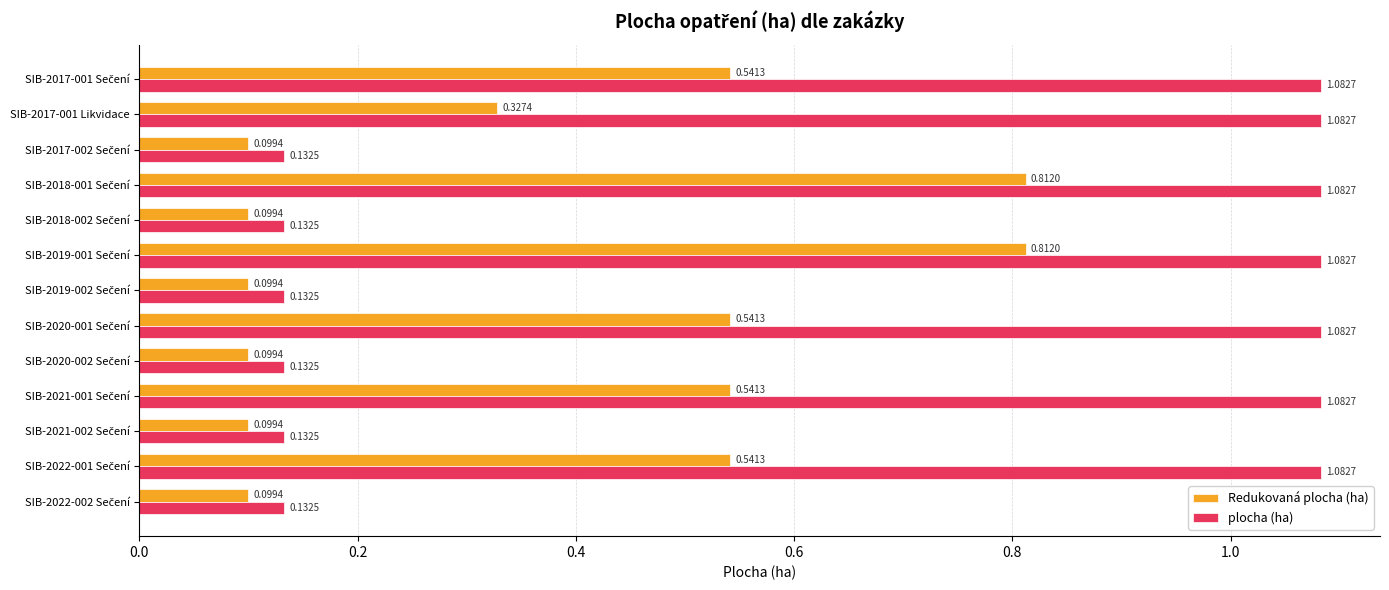

List the series in order of their overall mean, highest first.

plocha (ha), Redukovaná plocha (ha)